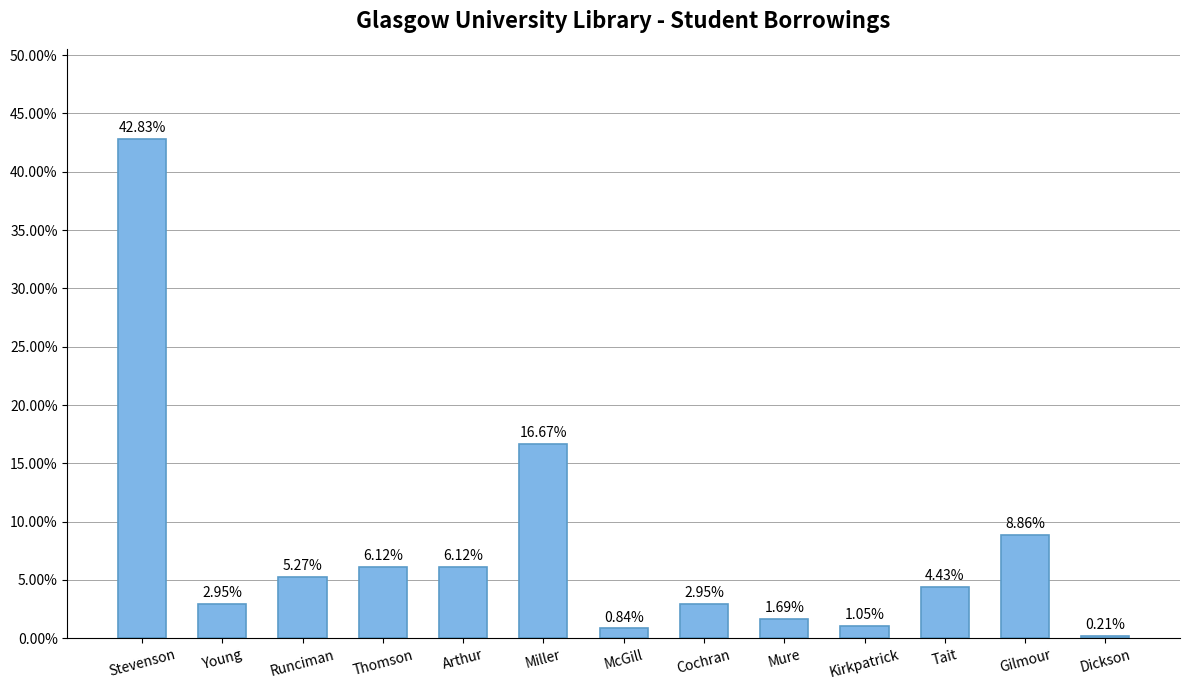

At which category does the chart reach its minimum across all series?

Dickson